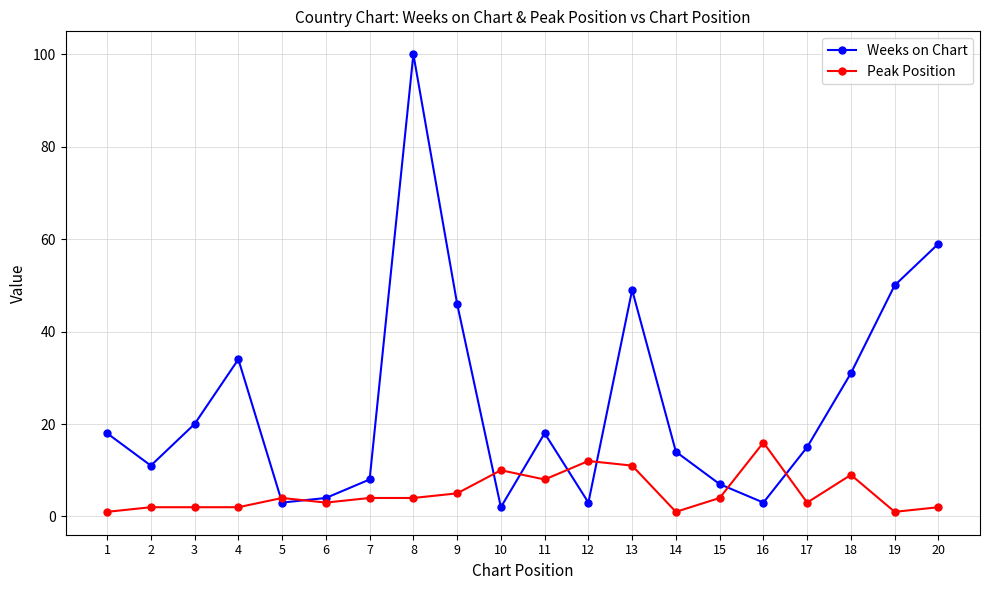

Does the chart have visible grid lines?

Yes